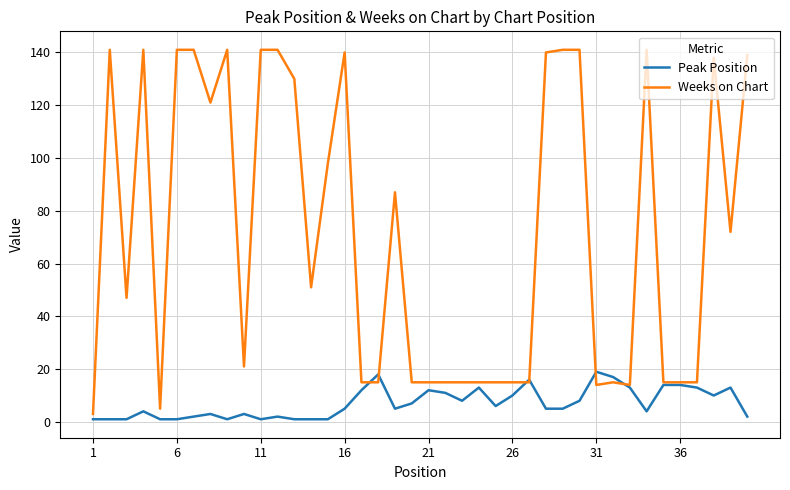

Which series has the largest total across all categories?

Weeks on Chart